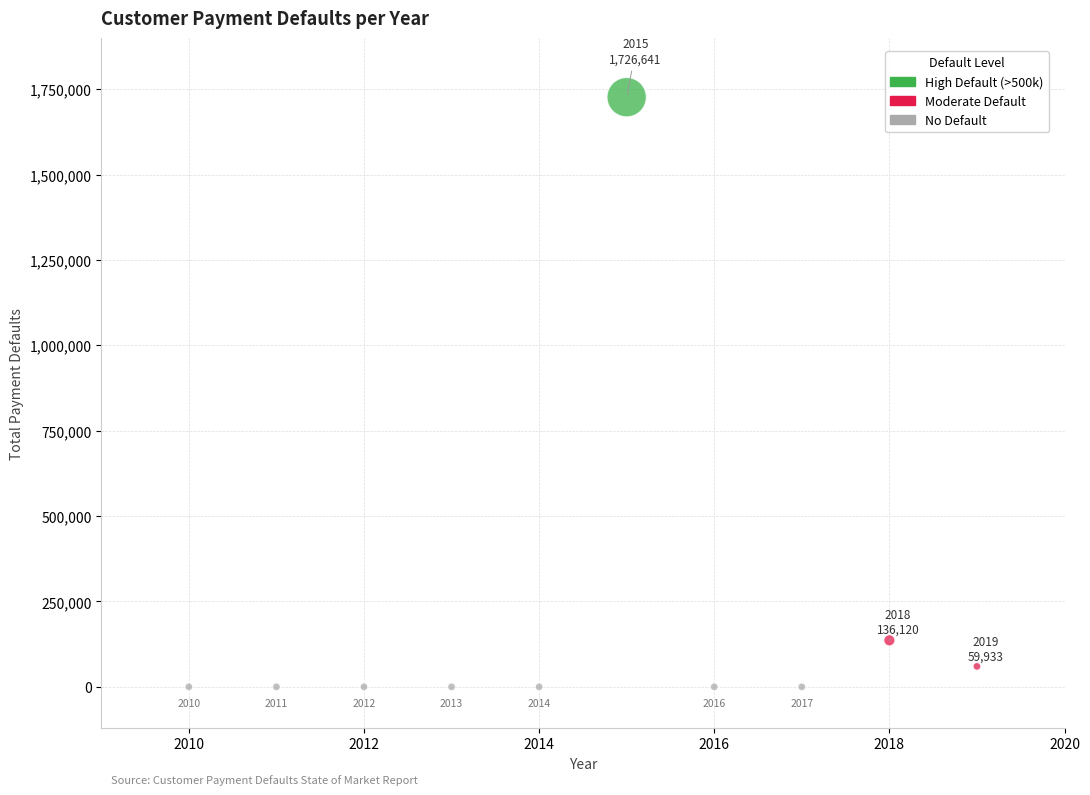

What is the average Y value?

192269